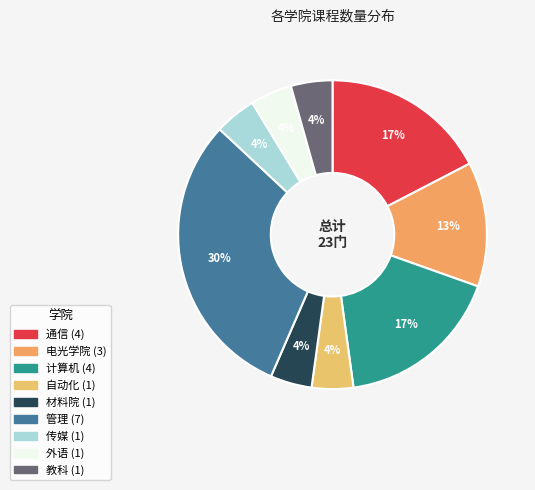

Which category has the smallest portion of the pie?

自动化